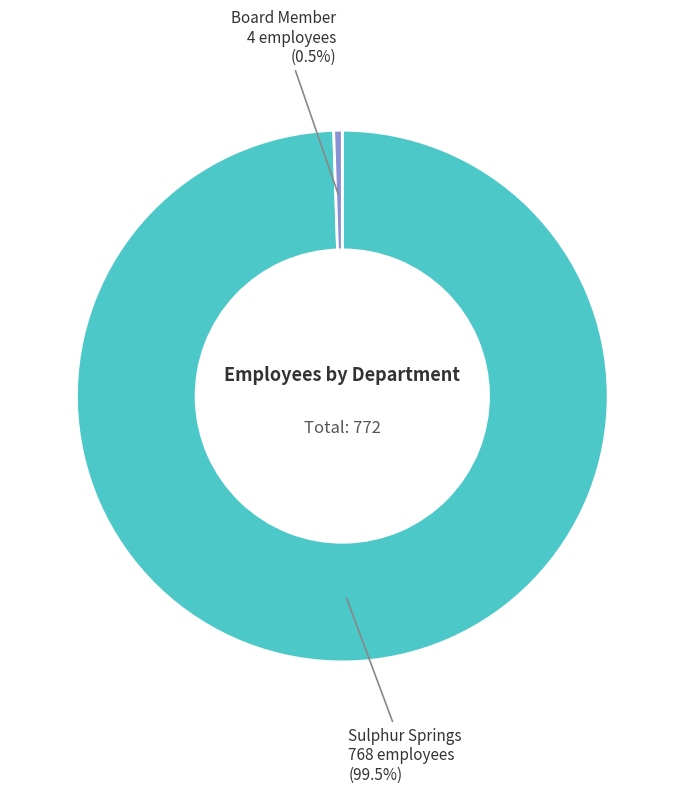

Is there any slice that represents more than half of the pie?

Yes